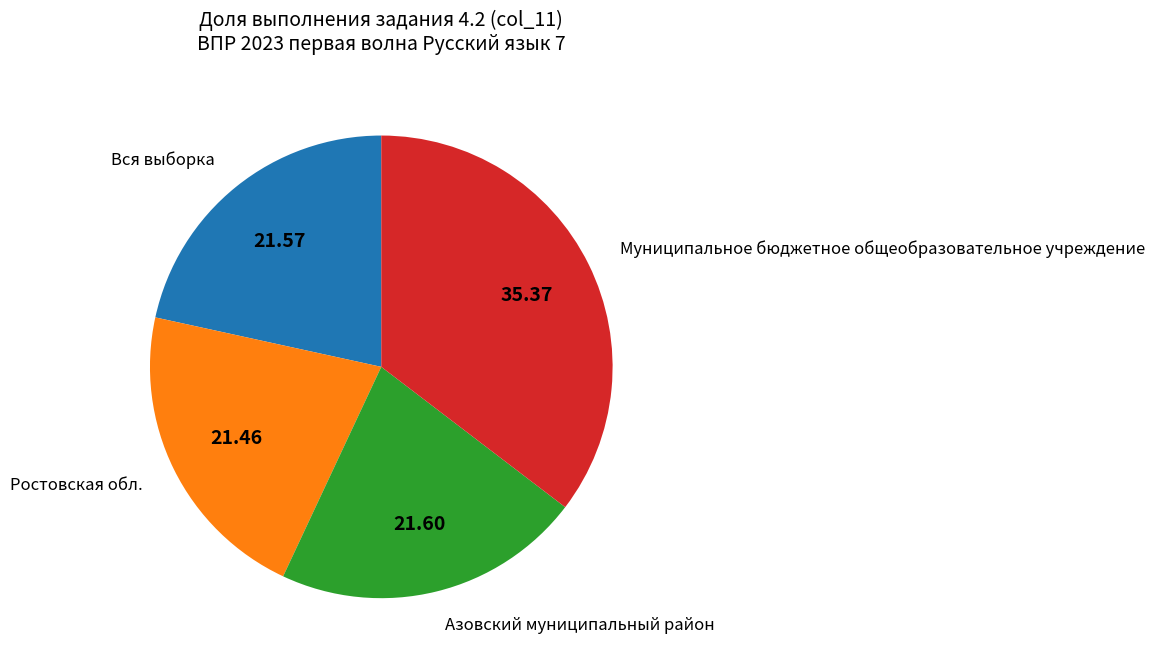

Which has a higher value, Муниципальное бюджетное общеобразовательное учреждение or Ростовская обл.?

Муниципальное бюджетное общеобразовательное учреждение